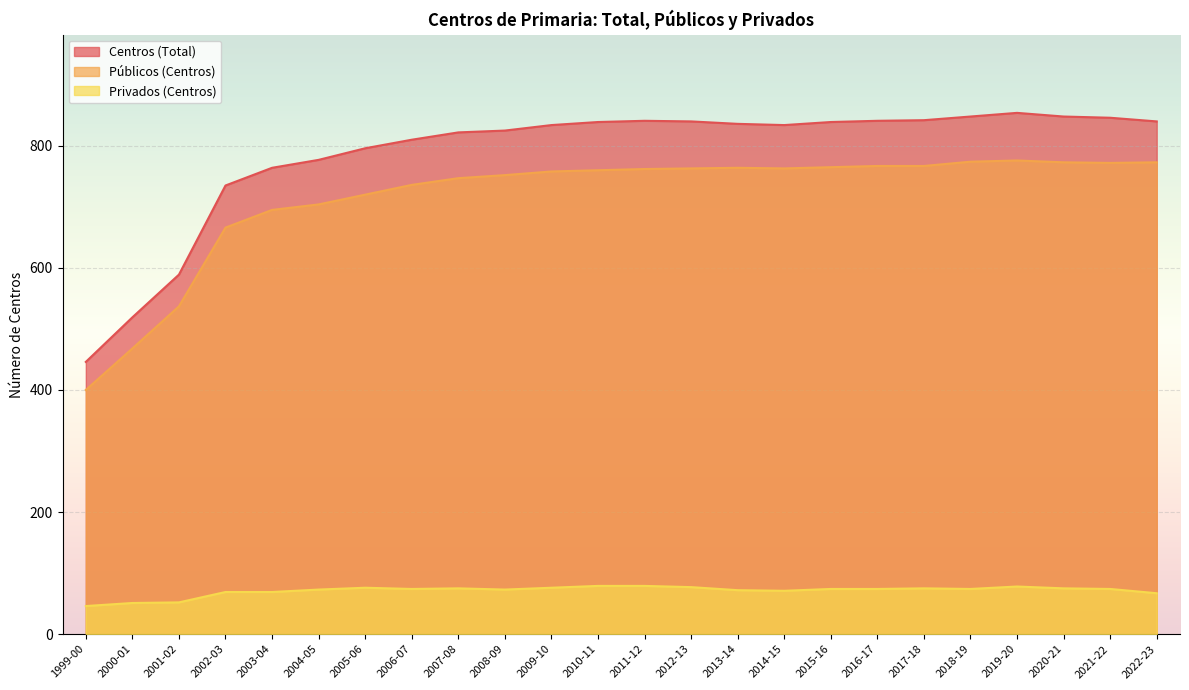

What value does the Públicos (Centros) series have at 2002-03, to the nearest 50?

650